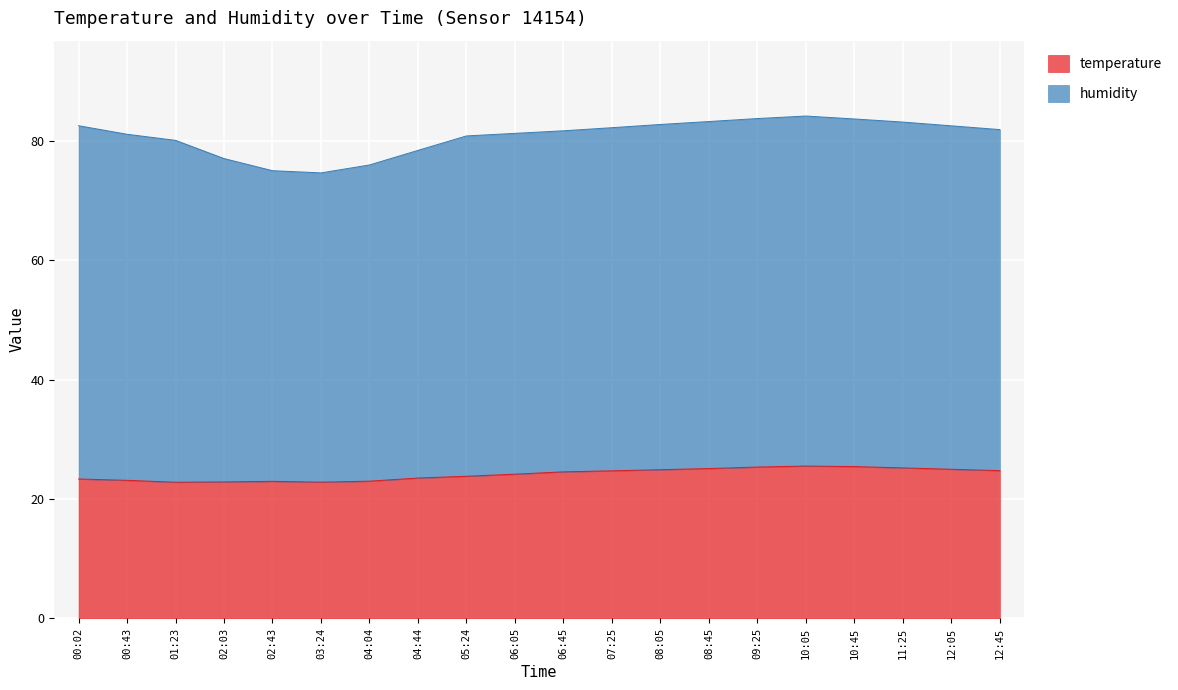

Which category has the lowest value across all series?

01:23